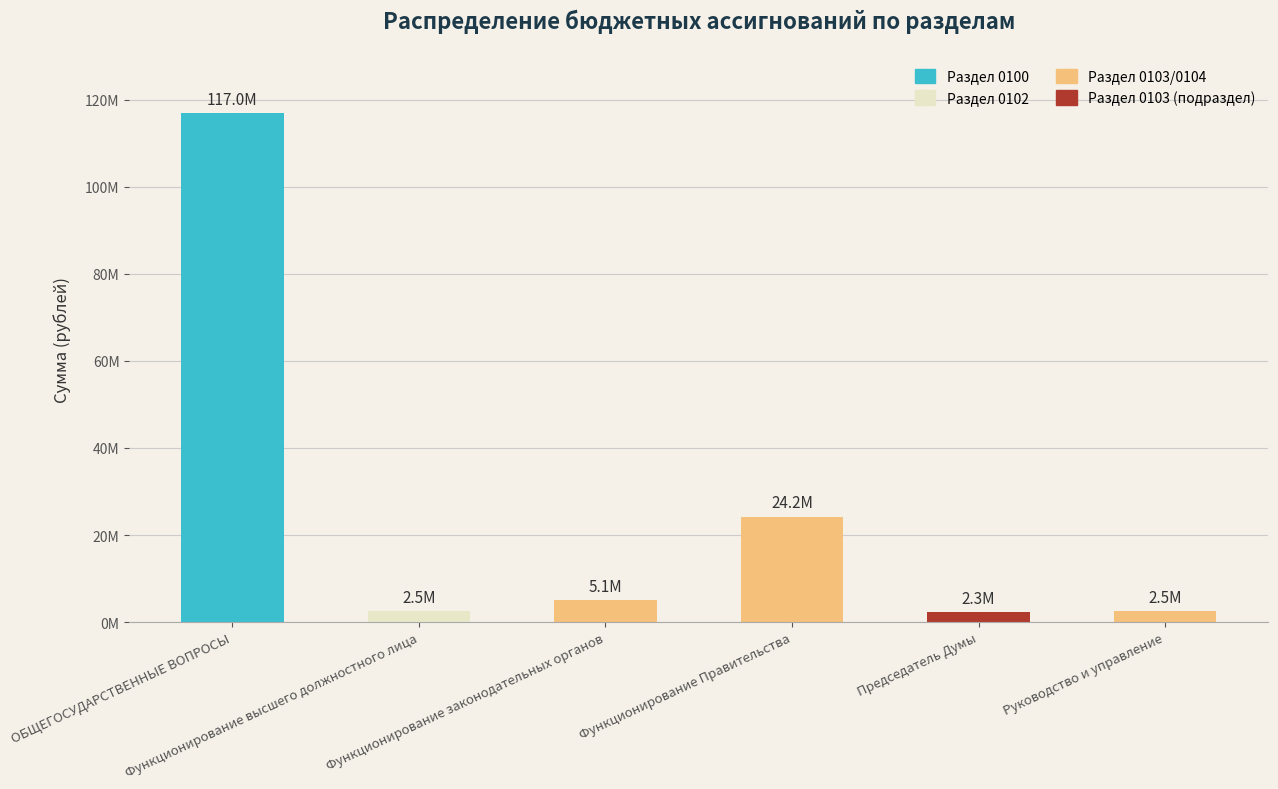

What is the smallest value displayed?

2328541.0